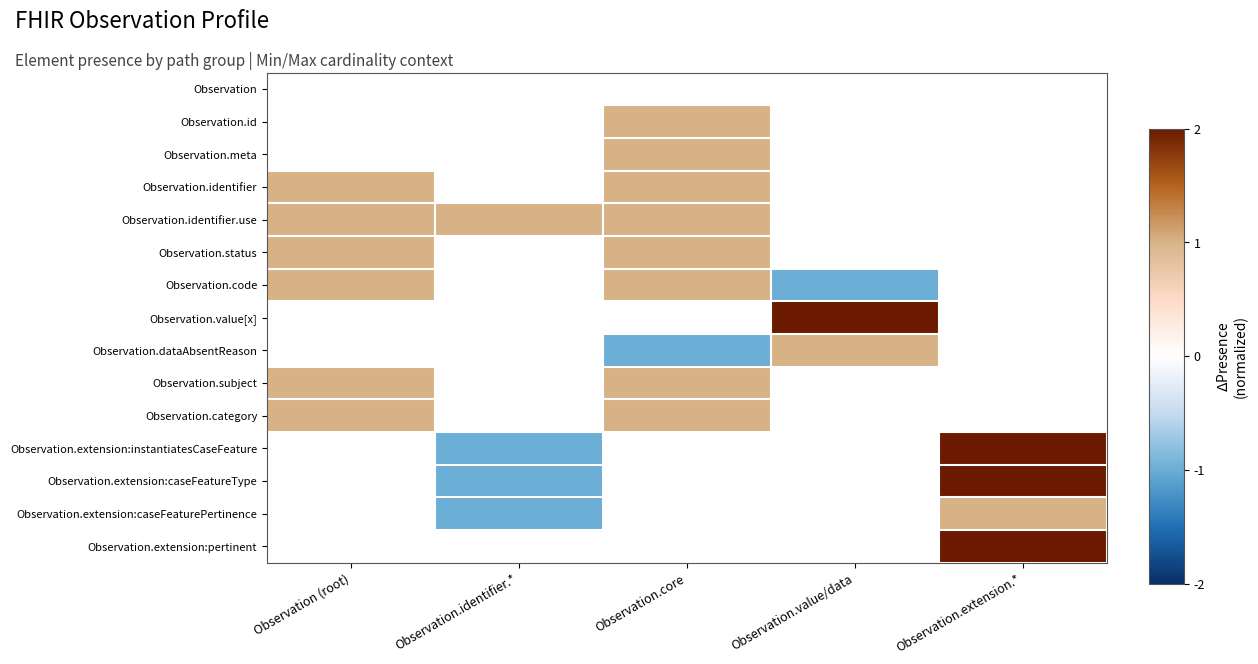

How many data points does each series have?

5